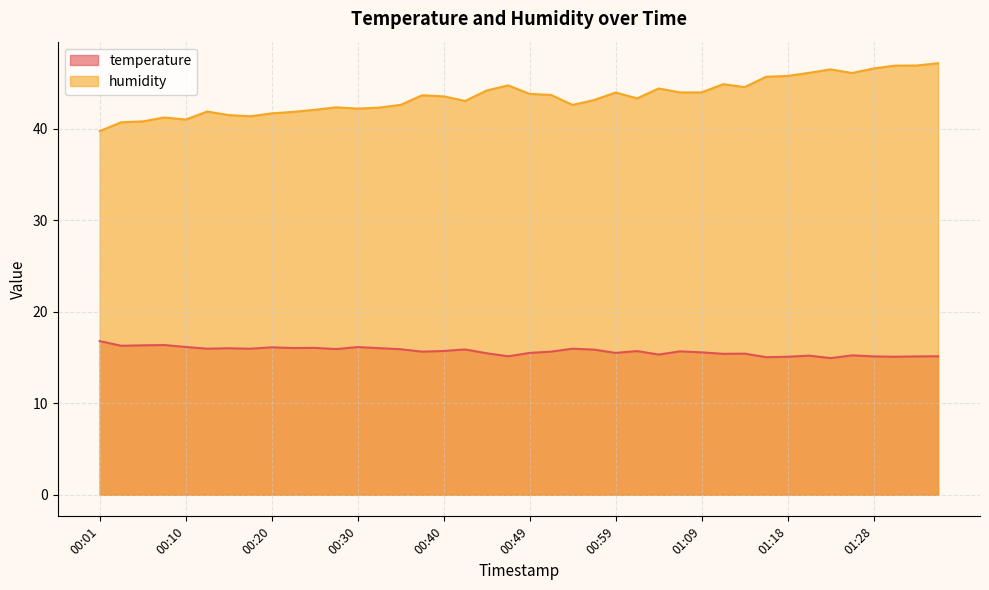

The value of humidity at 00:18 is 57.8. True or false?

False